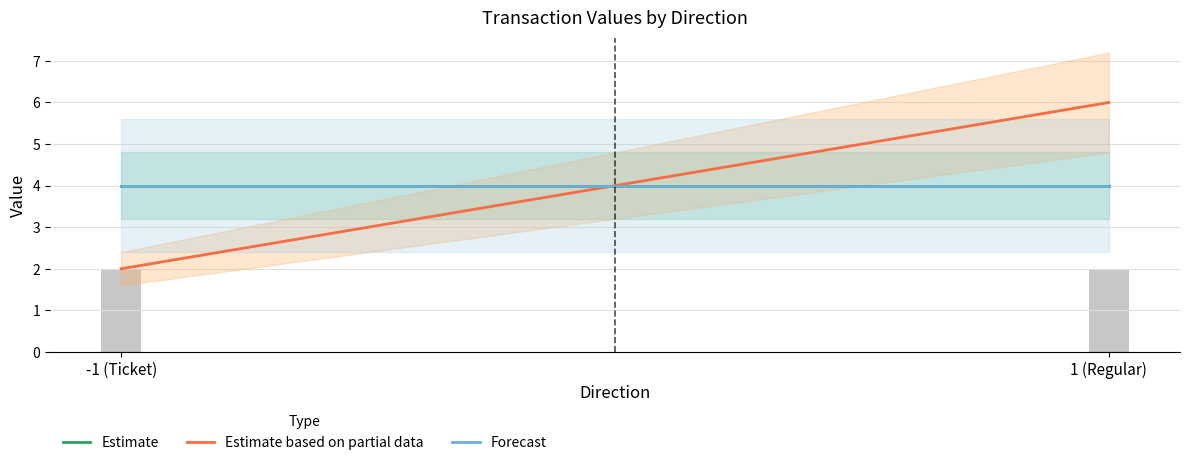

What is the minimum value for Estimate?

4.0